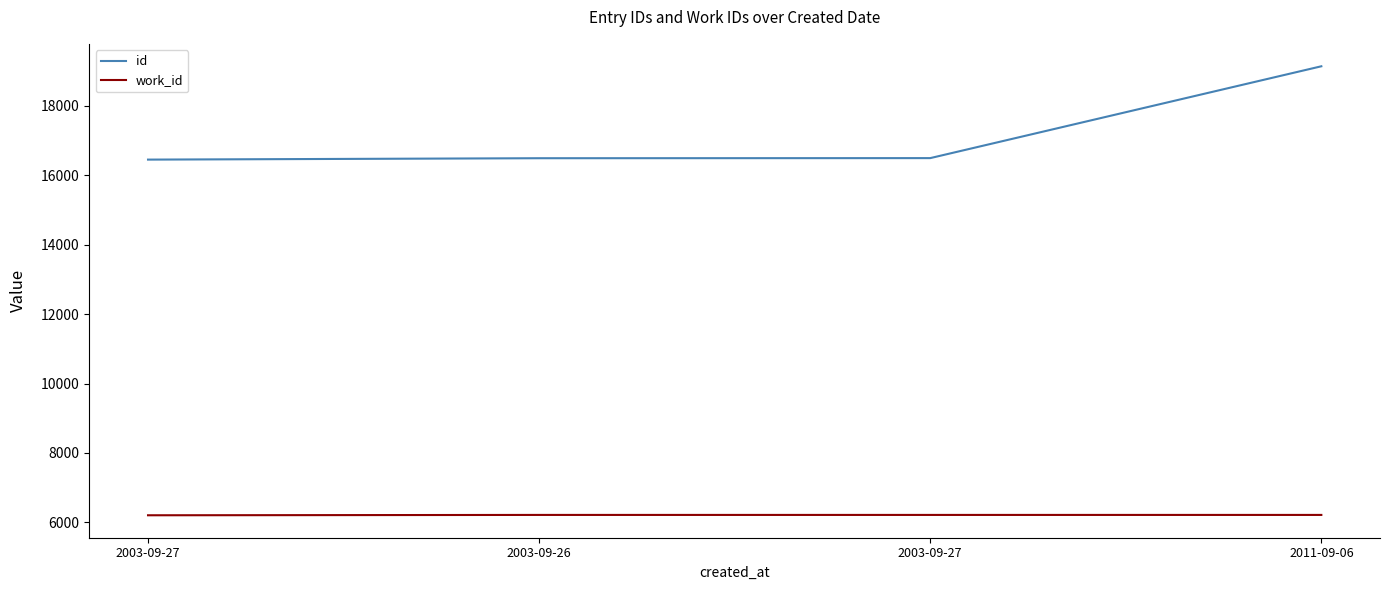

How many lines are shown in the chart?

2